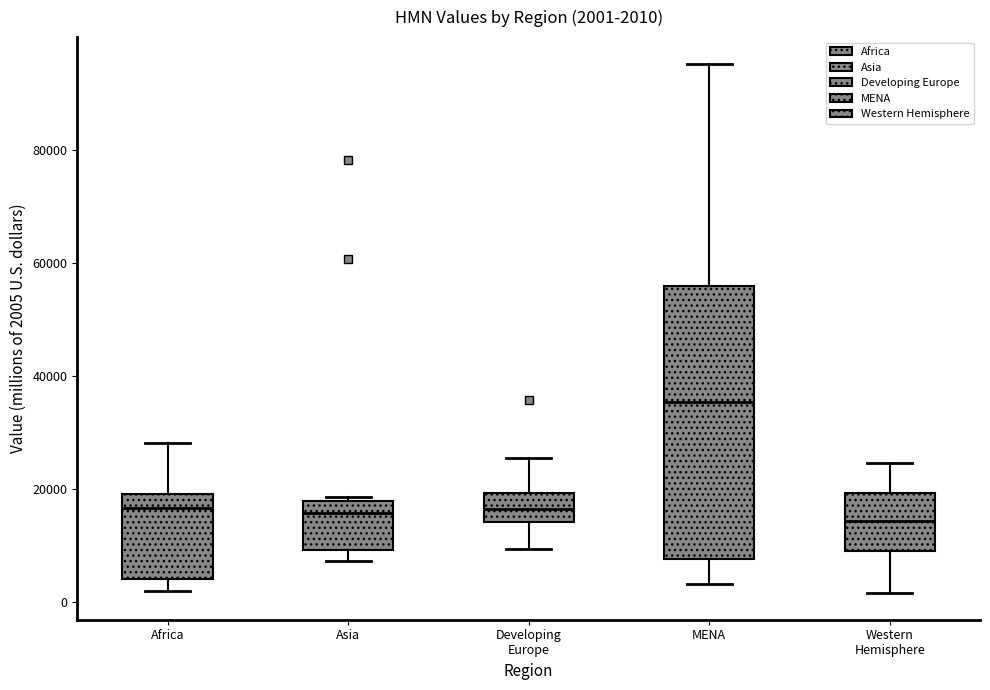

Comparing the boxes themselves (not the whiskers), which one is the tallest?

MENA